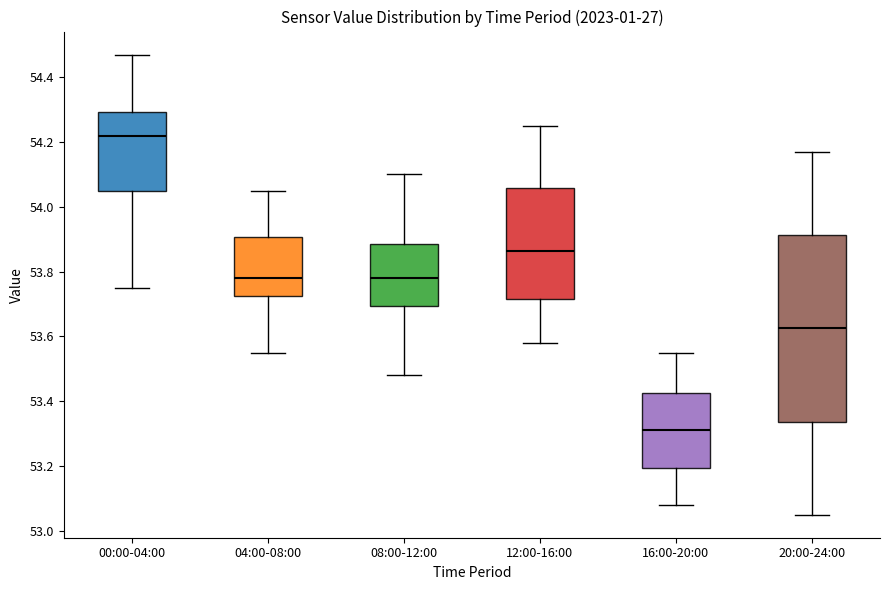

Which box is the tallest, from its lower edge to its upper edge?

20:00-24:00